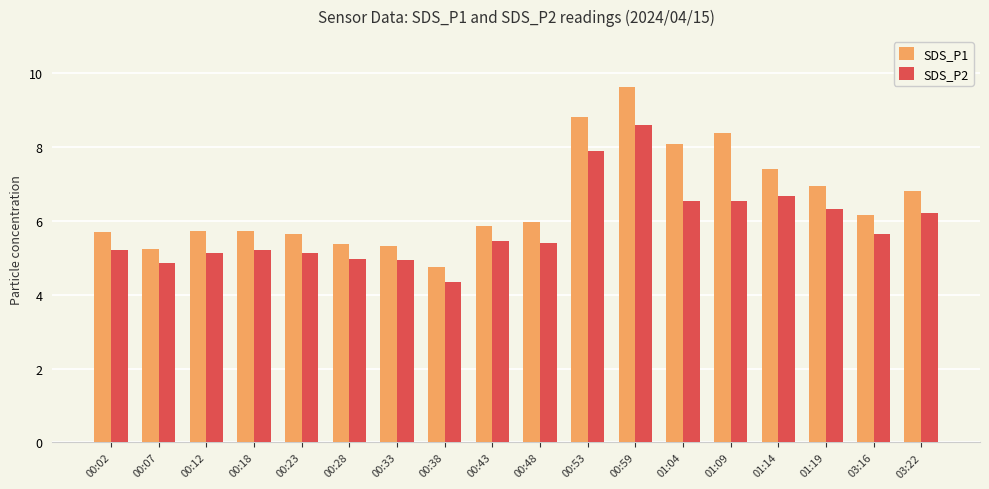

What is the value of the SDS_P1 bar at the 3rd from the left?

5.7